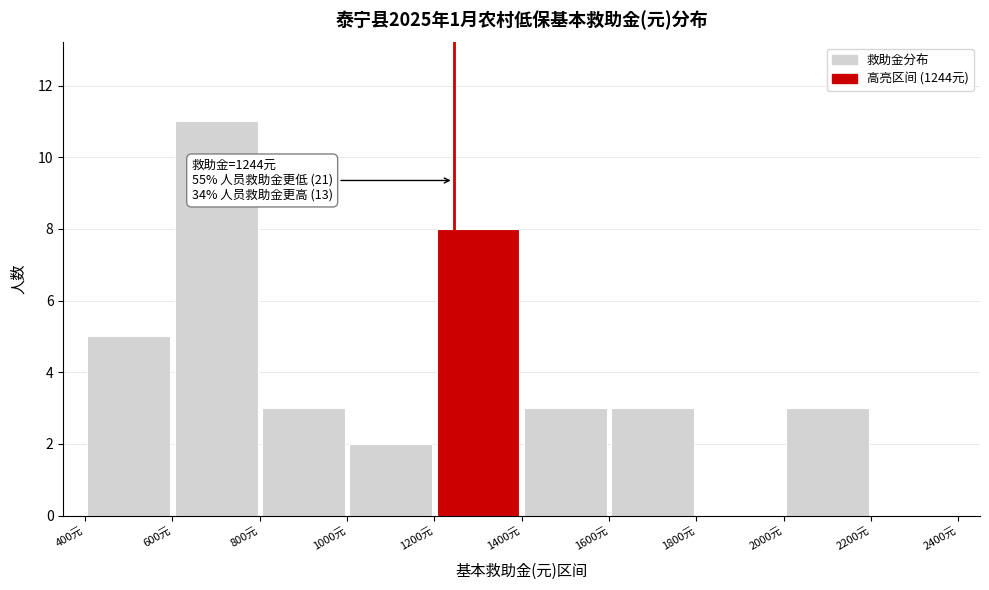

Which range on the x-axis has the tallest bar?

600 to 800